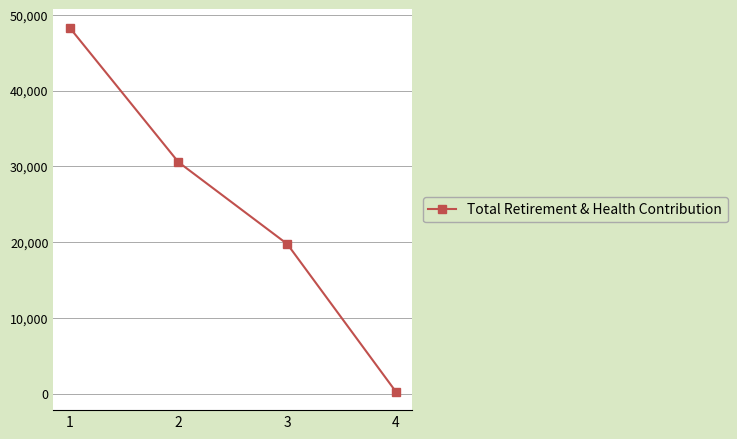

True or false: there are more than 1 points higher than both neighbors.

False